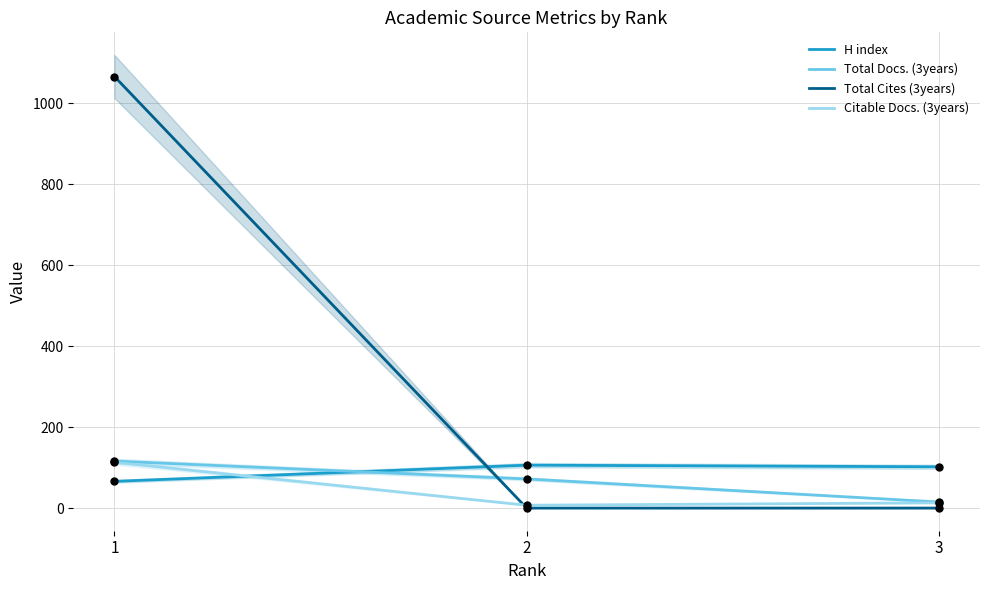

What is the total value across all series at 3?

130